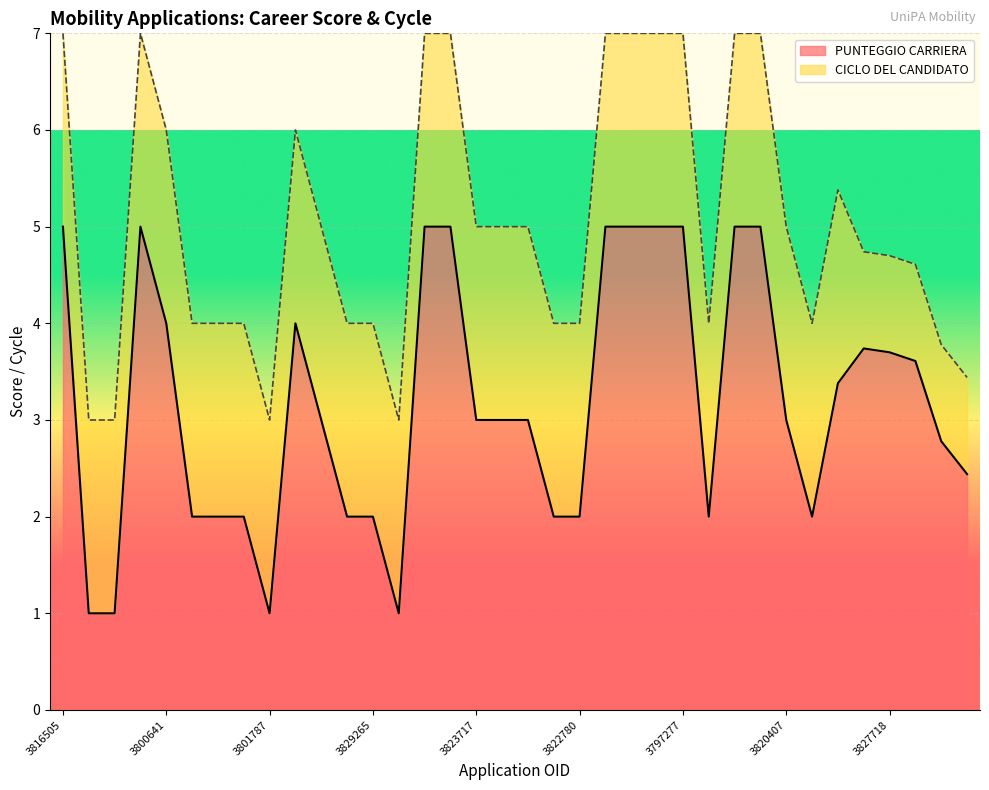

Between 3800641 and 3799449, which is larger?

3800641